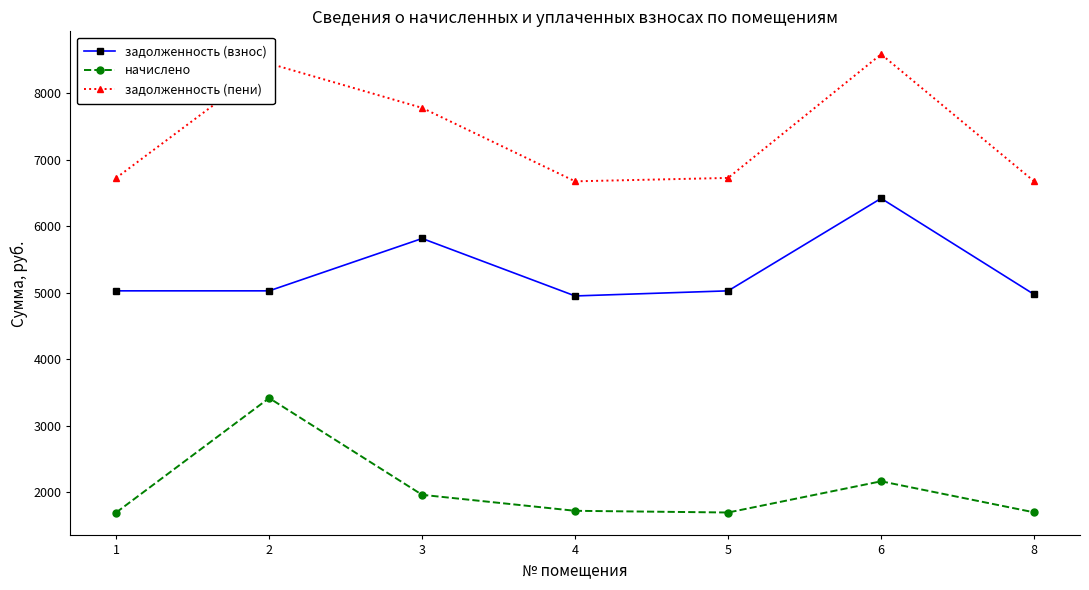

What is the difference between the начислено values at 3 and 6?

203.5